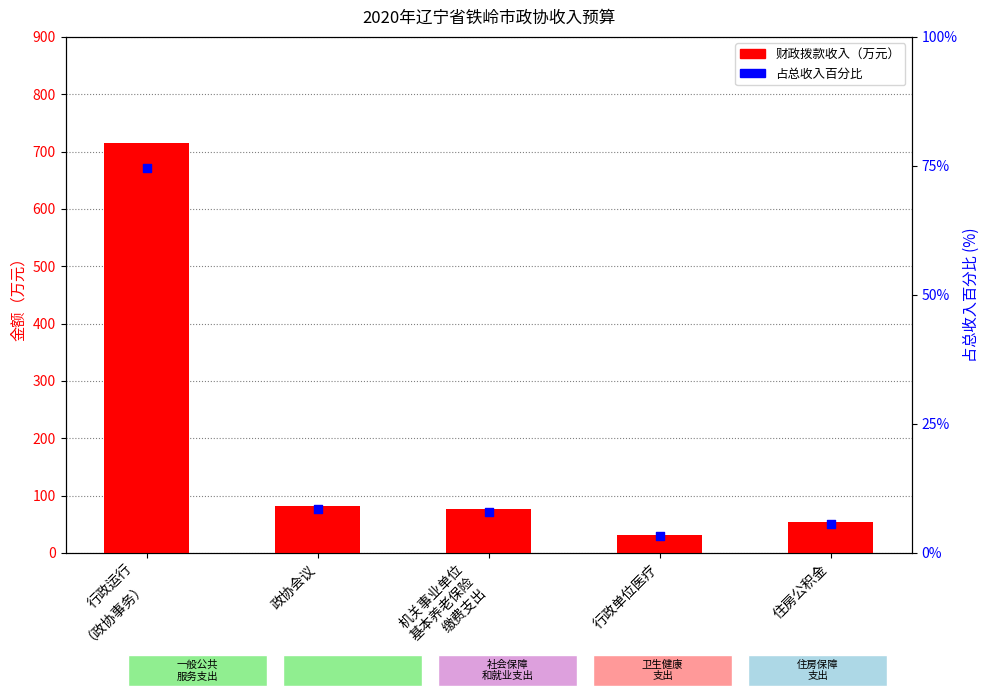

Is the value of 占总收入百分比 at 政协会议 greater than the value of 财政拨款收入（万元） at 行政运行
（政协事务）?

No